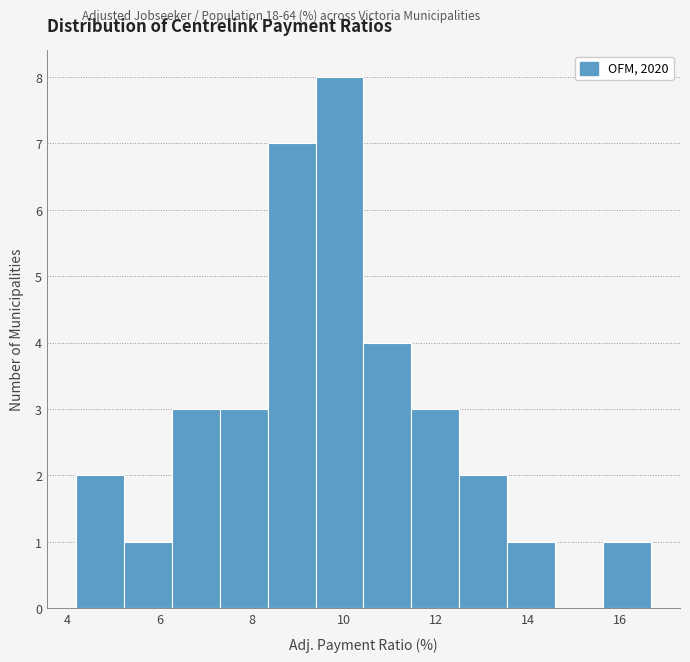

Reading left to right, list every bar in this chart as the range it spans on the x-axis followed by its height. Neither the bar edges nor the heights are printed on the chart, so give them approximately, as read against the axes.

4.2 to 5.2: 2
5.2 to 6.2: 1
6.2 to 7.4: 3
7.4 to 8.4: 3
8.4 to 9.4: 7
9.4 to 10.4: 8
10.4 to 11.4: 4
11.4 to 12.6: 3
12.6 to 13.6: 2
13.6 to 14.6: 1
14.6 to 15.6: 0
15.6 to 16.6: 1